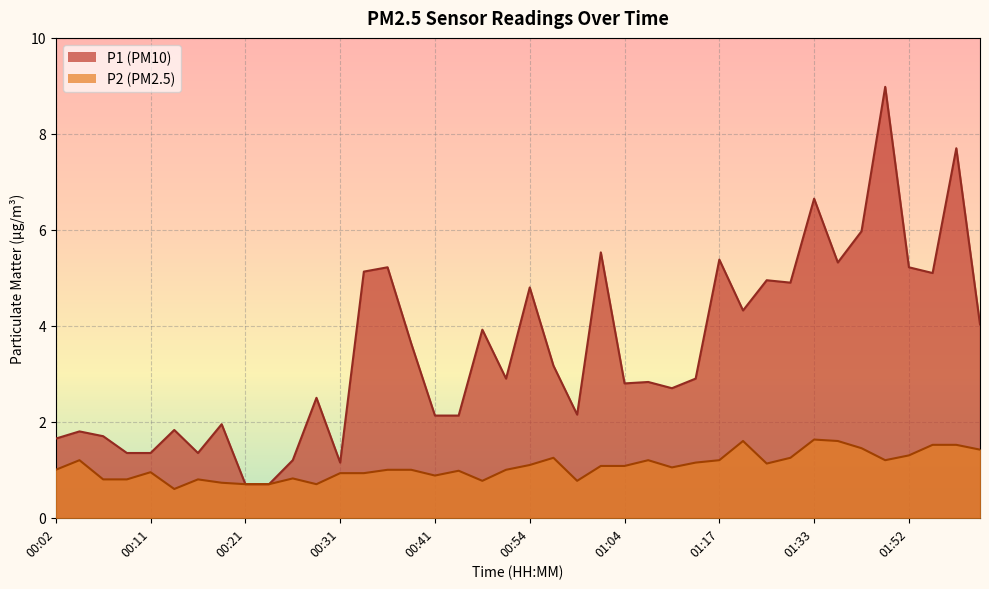

Reading left to right, extract all data points from this chart.

P1: 00:02=1.6	00:04=1.8	00:07=1.7	00:09=1.4	00:11=1.4	00:14=1.8	00:16=1.4	00:19=1.9	00:21=0.7	00:24=0.7	00:26=1.2	00:29=2.5	00:31=1.1	00:33=5.1	00:36=5.2	00:38=3.6	00:41=2.1	00:43=2.1	00:46=3.9	00:51=2.9	00:54=4.8	00:56=3.2	00:59=2.1	01:01=5.5	01:04=2.8	01:06=2.8	01:09=2.7	01:11=2.9	01:17=5.4	01:22=4.3	01:25=5.0	01:28=4.9	01:33=6.7	01:36=5.3	01:39=6.0	01:47=9.0	01:52=5.2	01:54=5.1	01:57=7.7	01:59=4.0
P2: 00:02=1.0	00:04=1.2	00:07=0.8	00:09=0.8	00:11=0.9	00:14=0.6	00:16=0.8	00:19=0.7	00:21=0.7	00:24=0.7	00:26=0.8	00:29=0.7	00:31=0.9	00:33=0.9	00:36=1.0	00:38=1.0	00:41=0.9	00:43=1.0	00:46=0.8	00:51=1.0	00:54=1.1	00:56=1.2	00:59=0.8	01:01=1.1	01:04=1.1	01:06=1.2	01:09=1.1	01:11=1.1	01:17=1.2	01:22=1.6	01:25=1.1	01:28=1.2	01:33=1.6	01:36=1.6	01:39=1.4	01:47=1.2	01:52=1.3	01:54=1.5	01:57=1.5	01:59=1.4